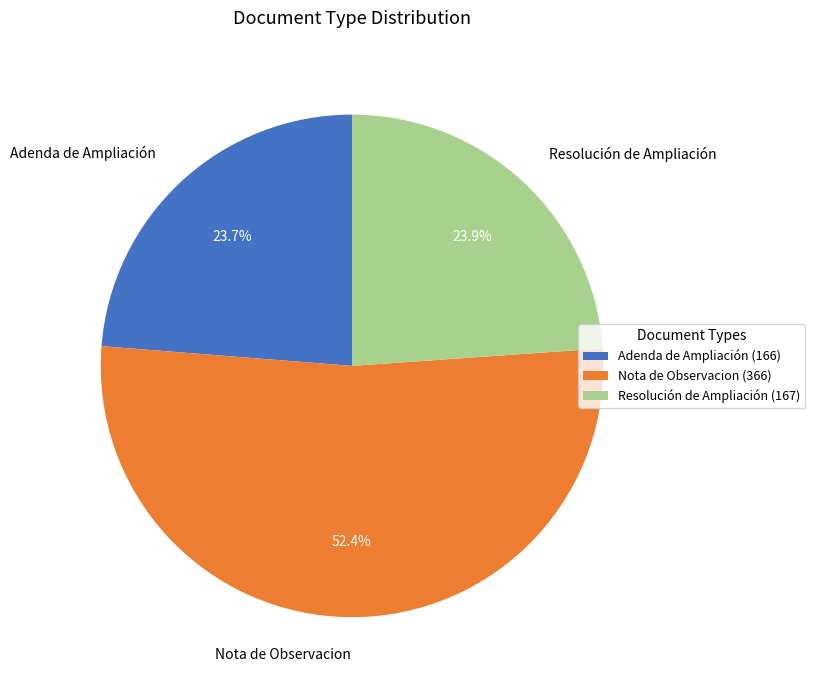

What is the ratio of the value at Nota de Observacion to the value at Adenda de Ampliación?

2.2